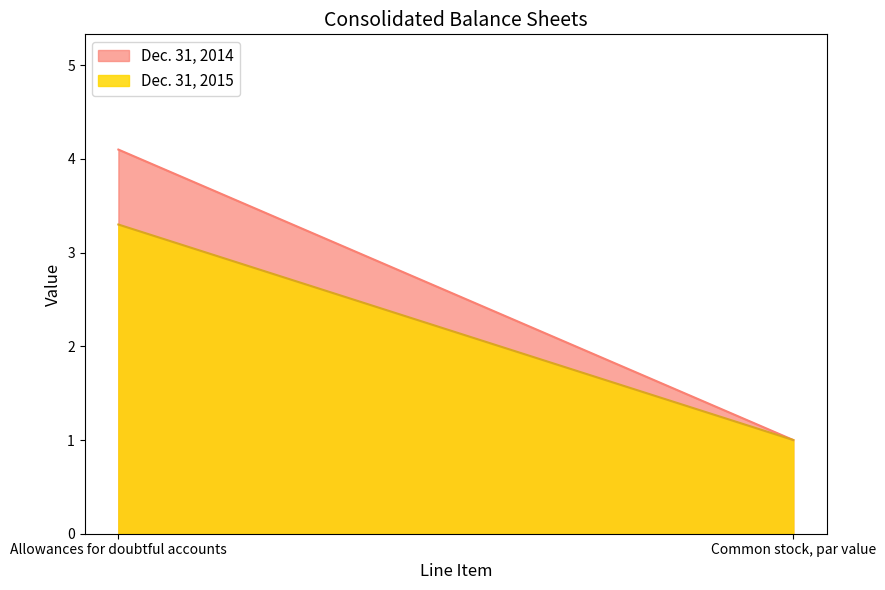

List the labels in order of Dec. 31, 2015 value, largest first.

Allowances for doubtful accounts, Common stock, par value